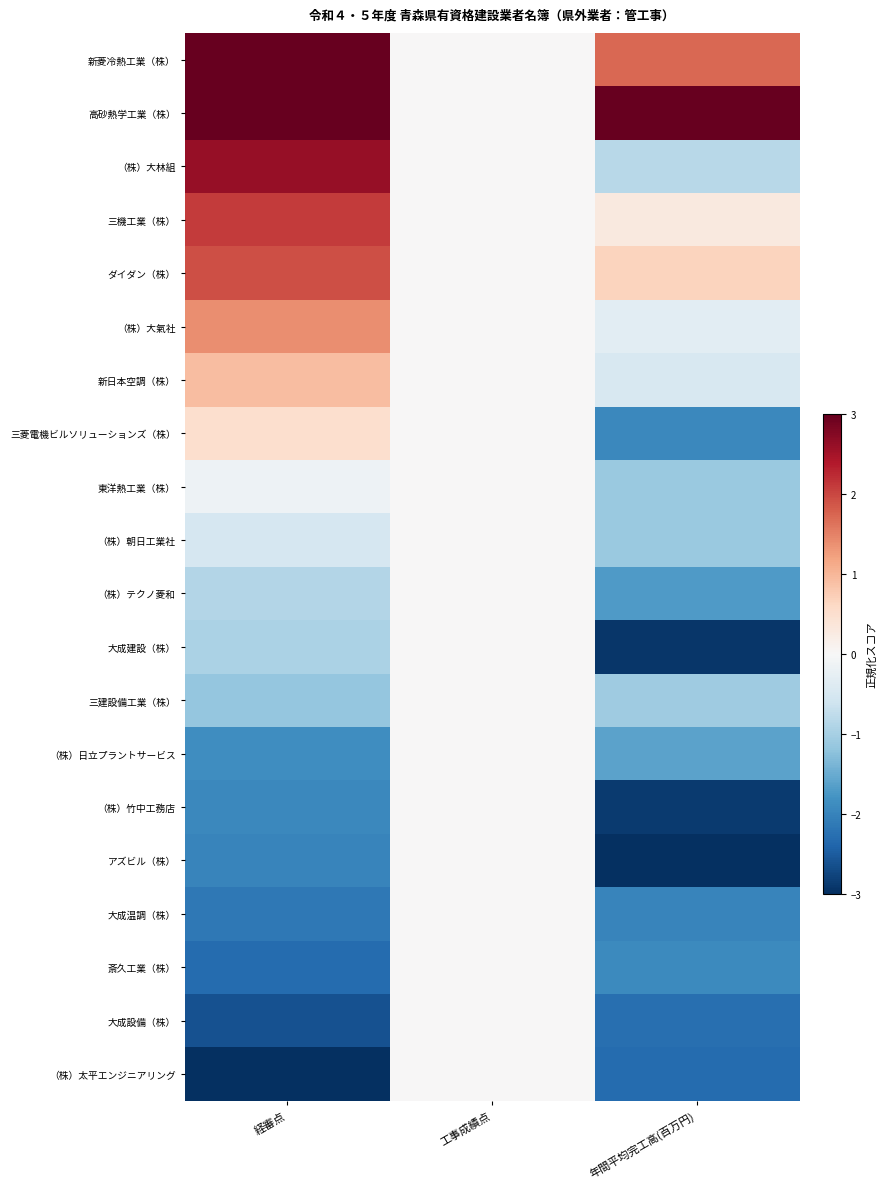

Which label corresponds to the largest value in the chart?

経審点